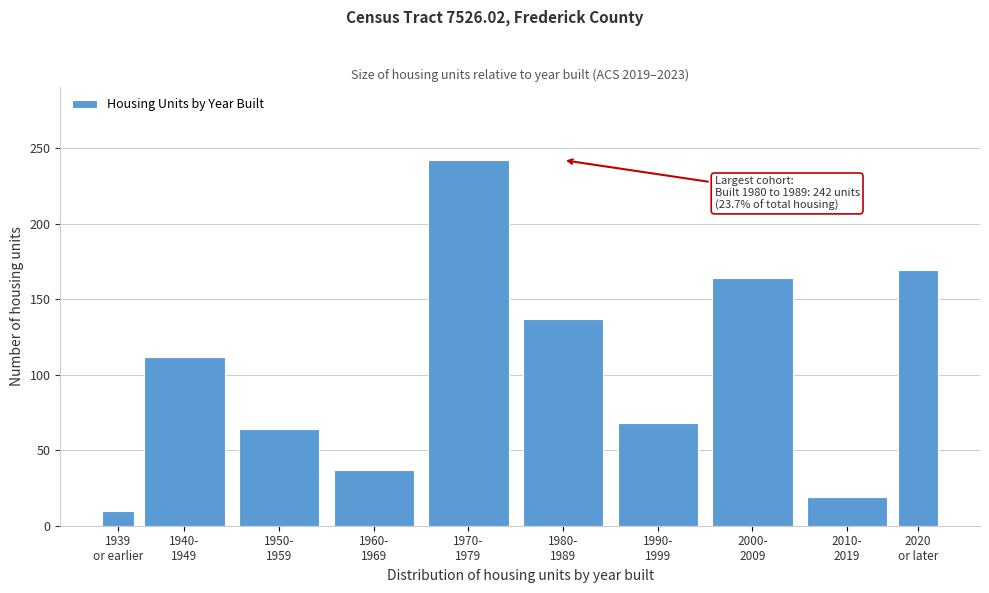

Reading right to left, extract all data points from this chart.

169	19	164	68	137	242	37	64	112	10